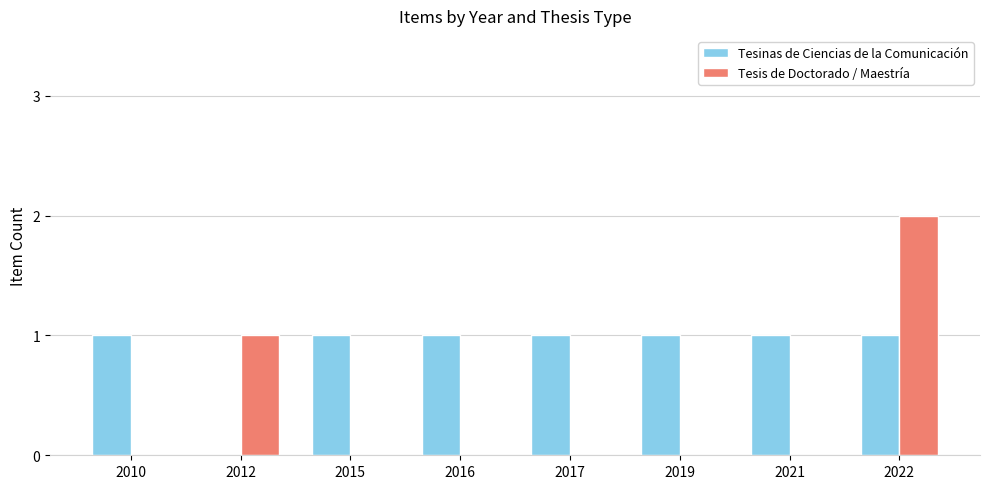

How many distinct data groups are displayed?

2